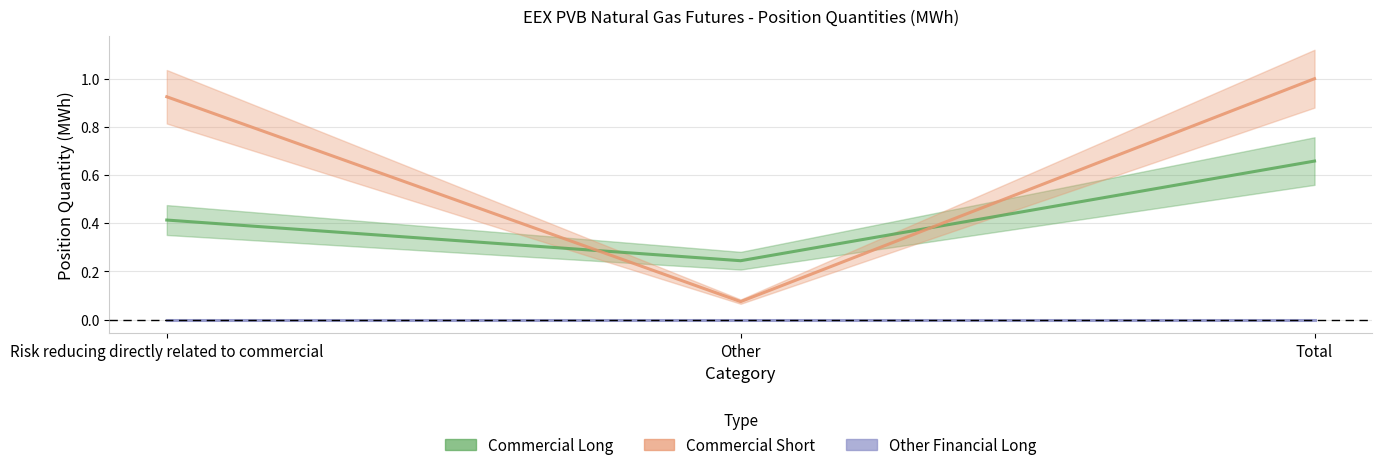

What is the minimum value for Commercial Long?

0.2